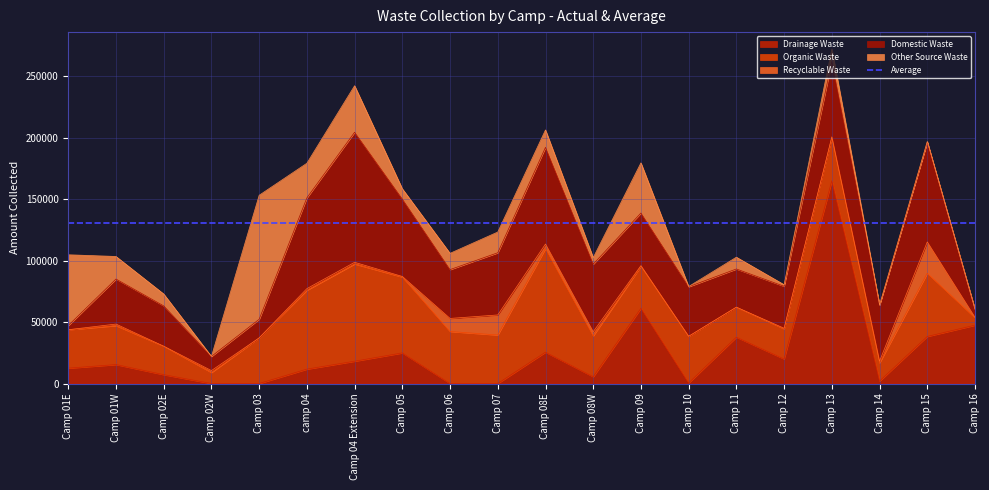

Where is Organic Waste nearest to the value 45233?

Camp 06